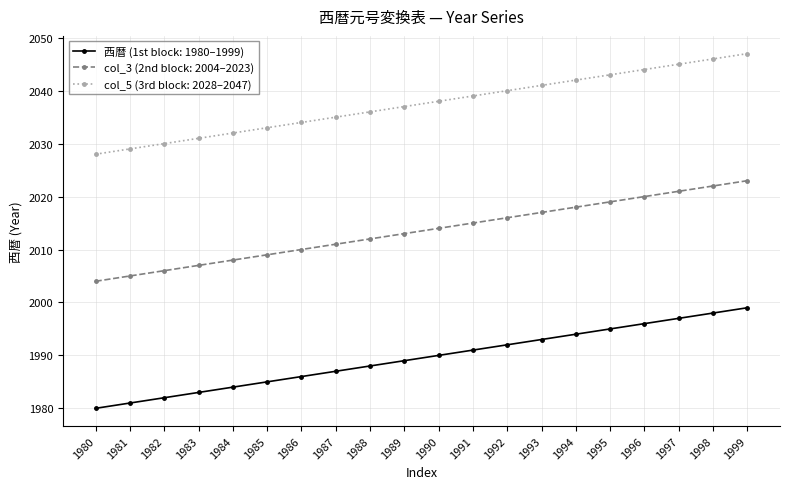

Does the chart have visible grid lines?

Yes